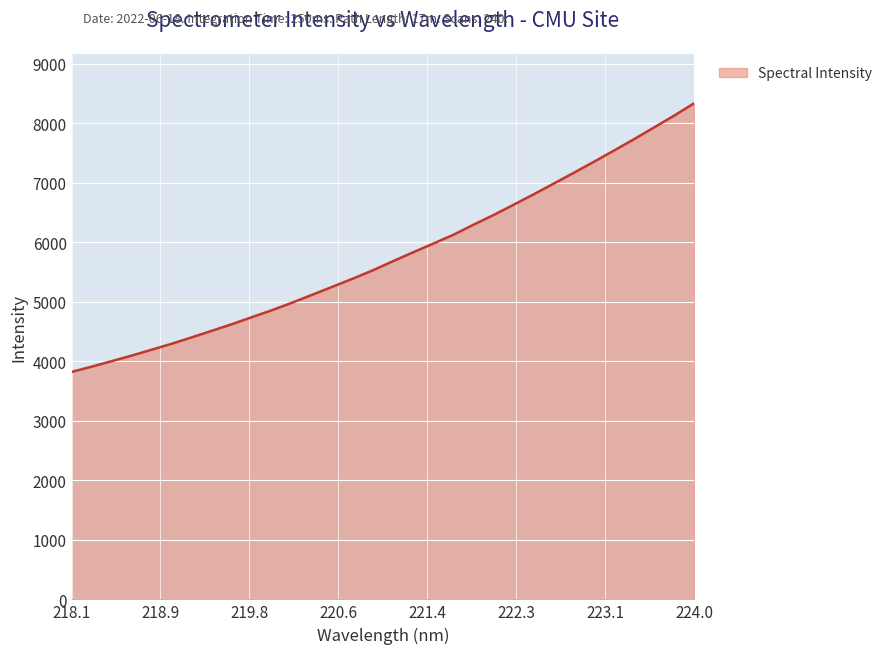

Count the number of categories in the chart.

32